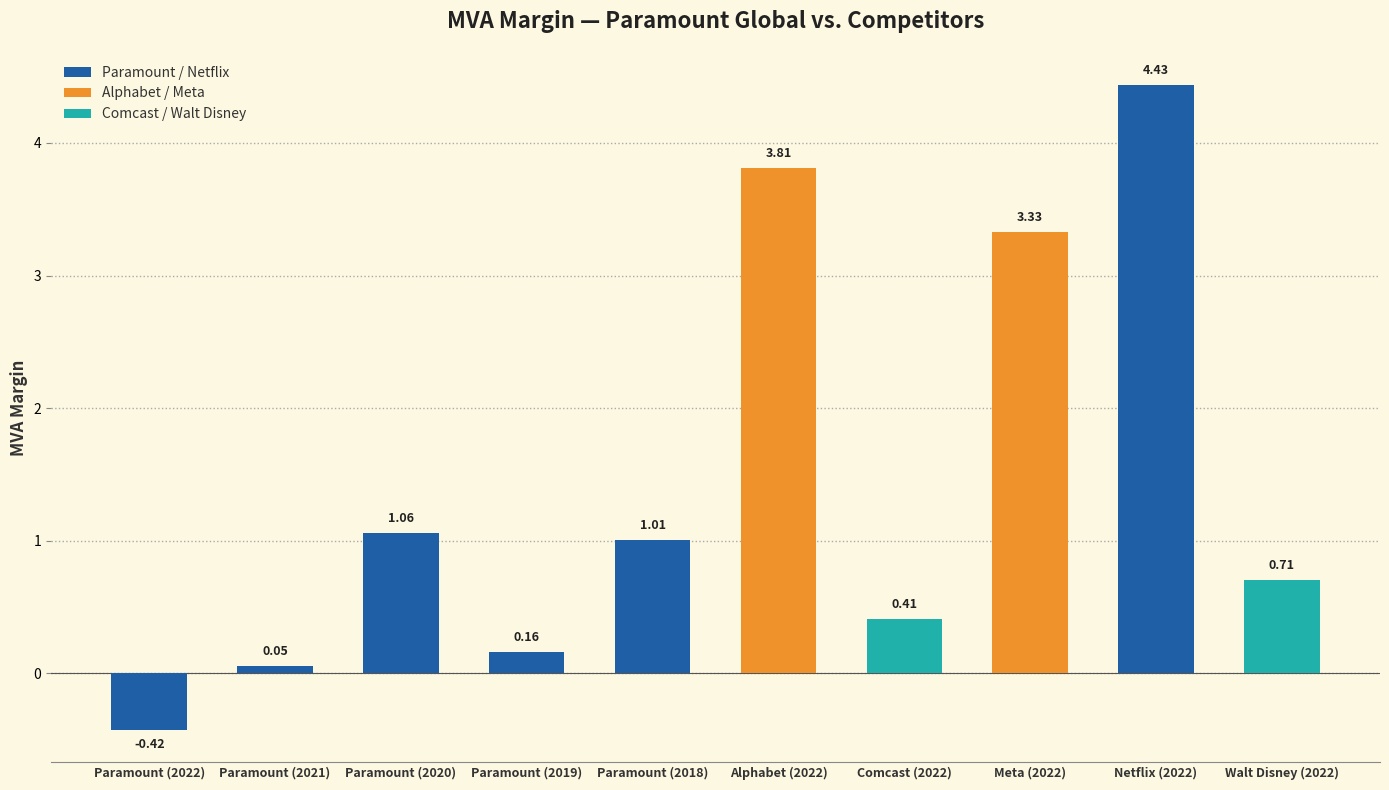

What is the ratio of the value at Netflix (2022) to the value at Meta (2022)?

1.3